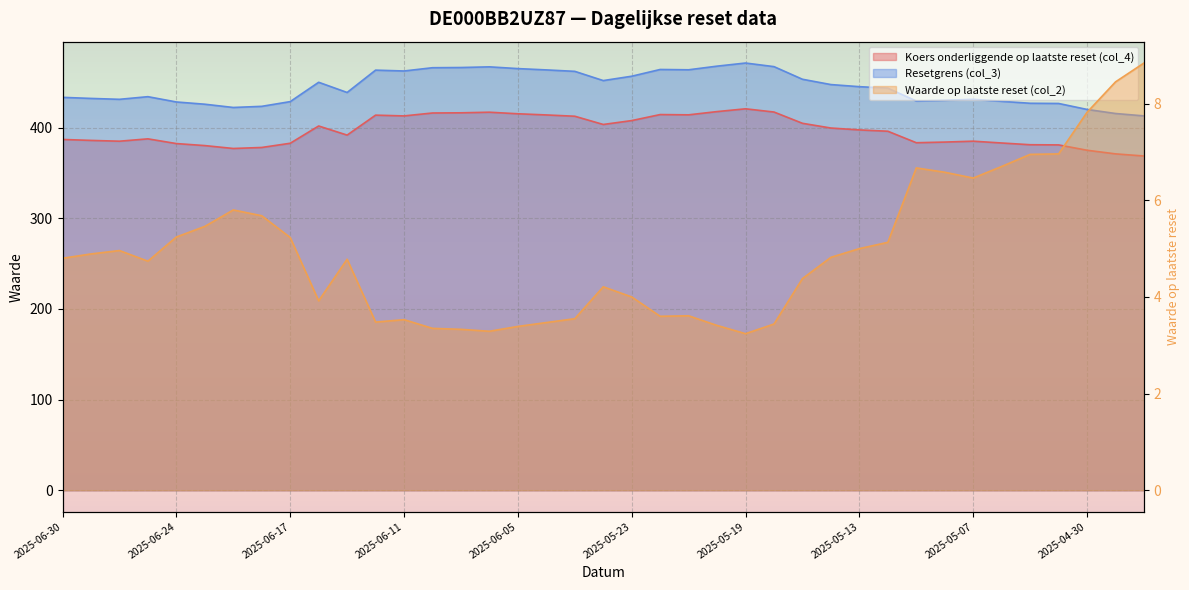

What are all the series names shown in the legend?

Koers onderliggende op laatste reset (col_4), Waarde op laatste reset (col_2), Resetgrens (col_3)